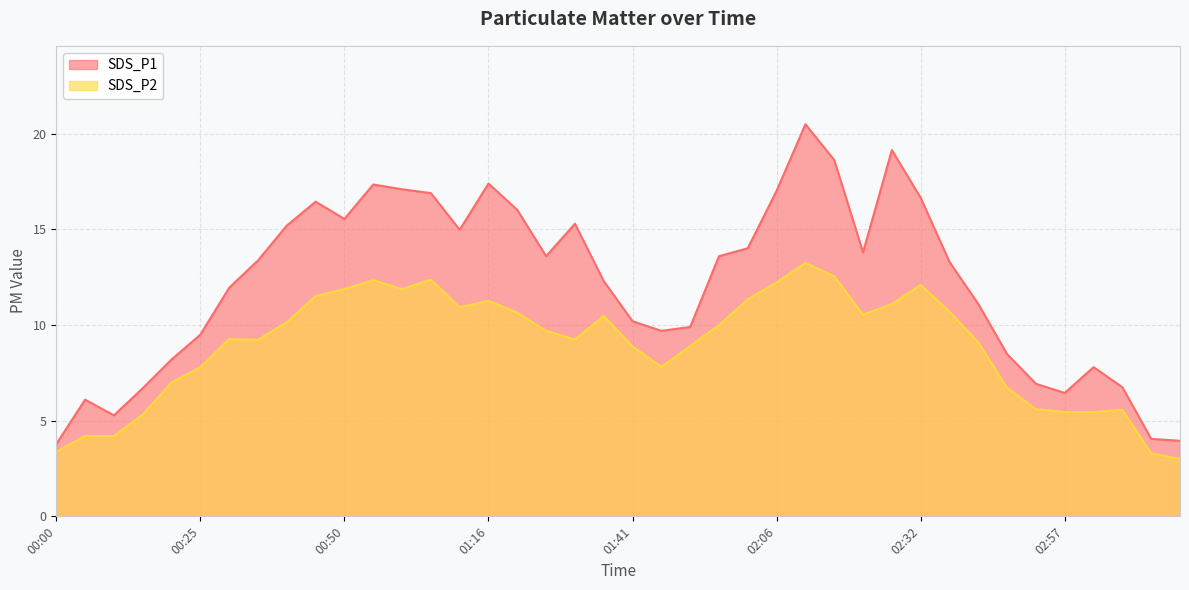

What is the label of the 30th point from the right?

00:50